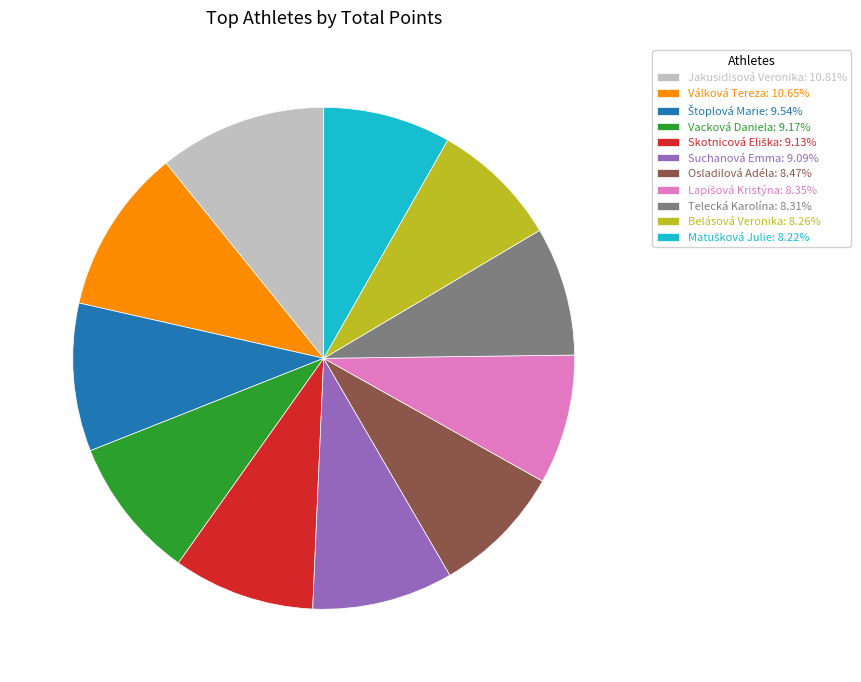

Does any single category account for the majority?

No